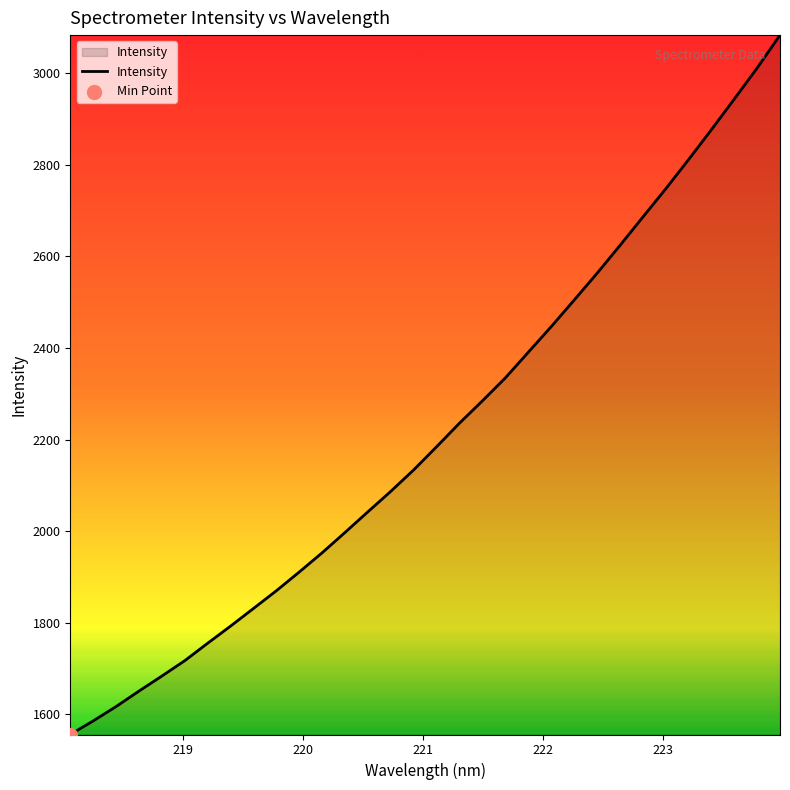

What is the difference between the maximum and minimum values?

1527.6